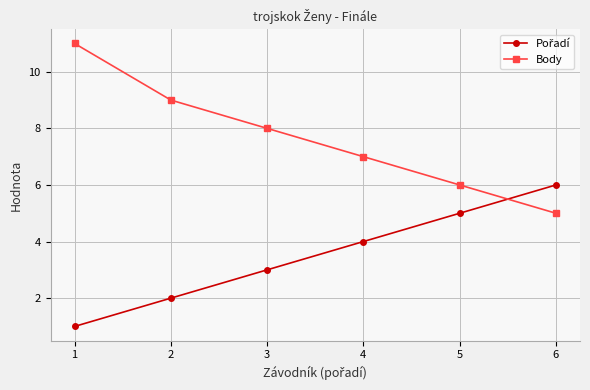

How many data points does each series have?

6